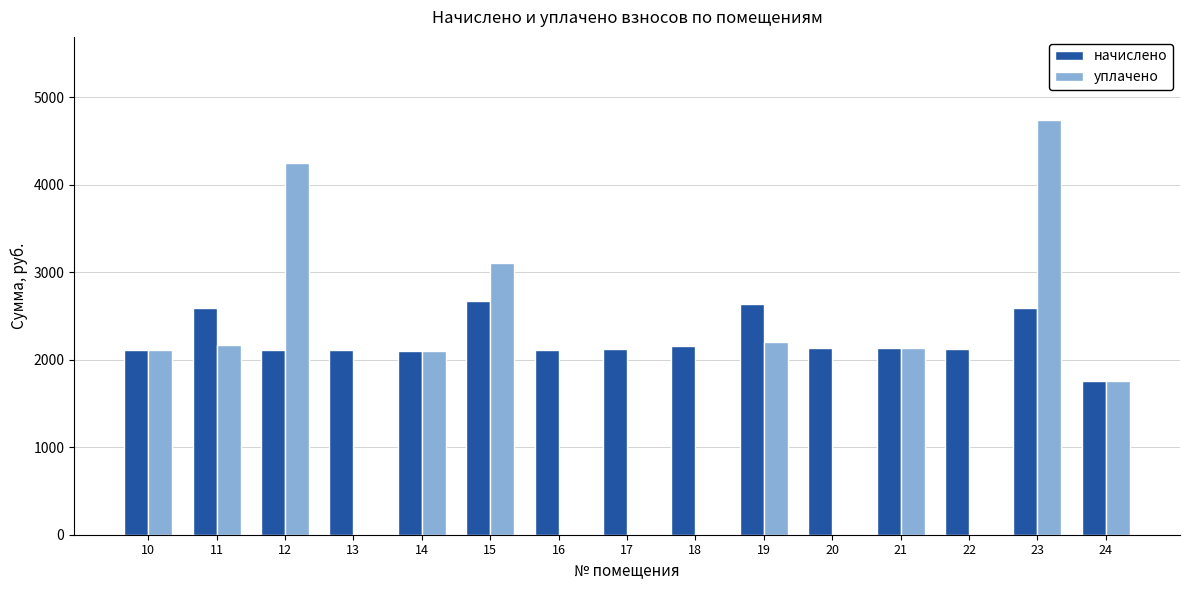

The value of уплачено at 19 is 1157.1. True or false?

False